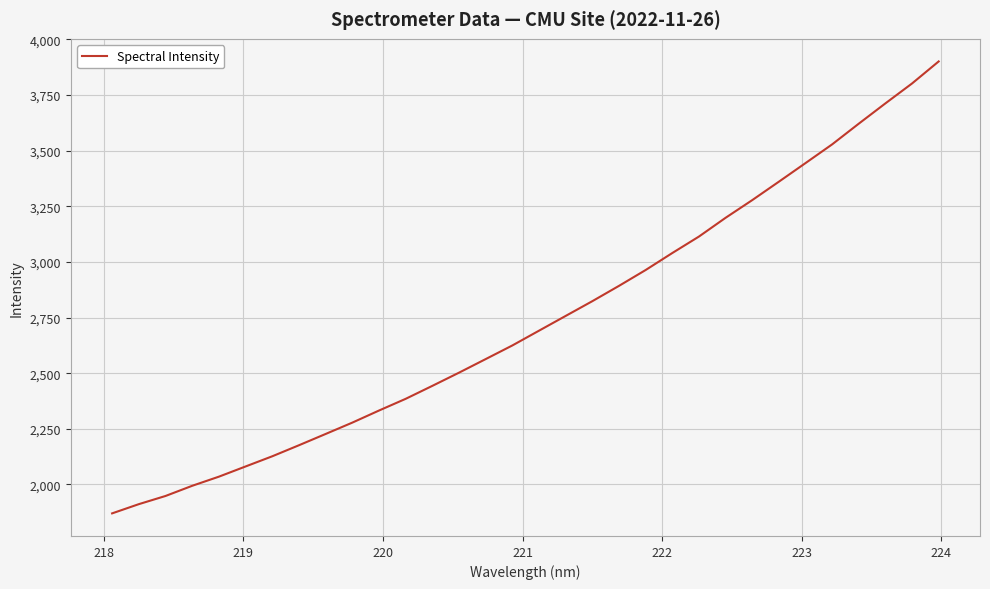

What is the maximum value shown in the chart?

3901.3